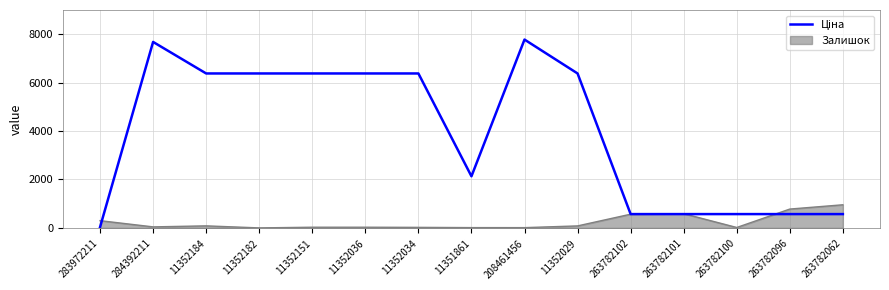

What is the maximum value shown in the chart?

7778.6